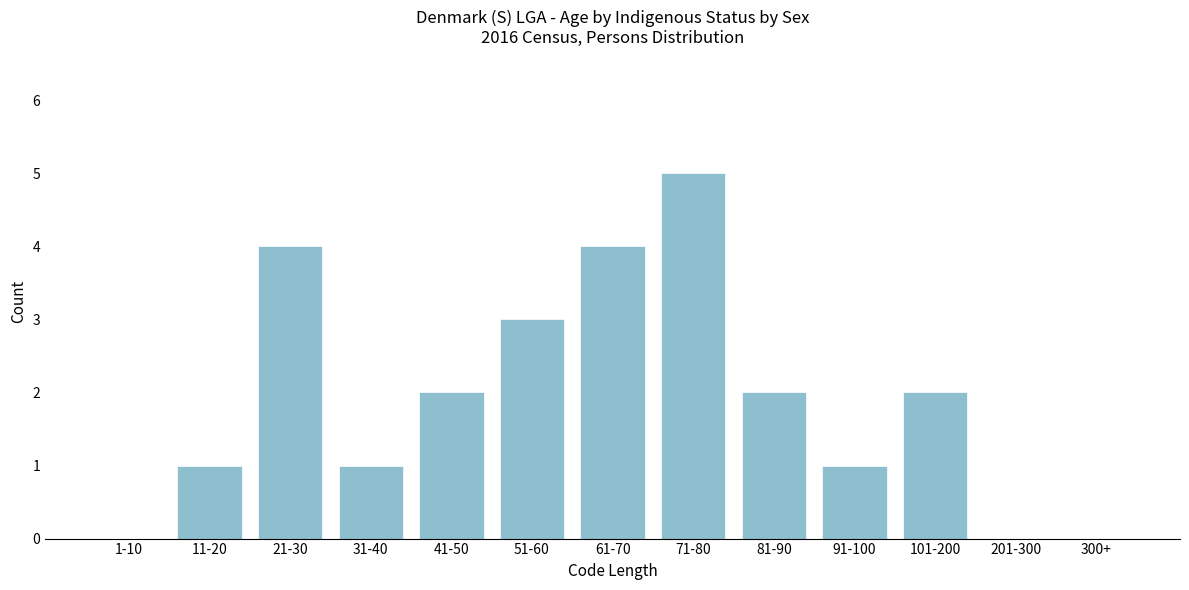

Reading left to right, transcribe all the data shown in this chart.

1-10=0	11-20=1	21-30=4	31-40=1	41-50=2	51-60=3	61-70=4	71-80=5	81-90=2	91-100=1	101-200=2	201-300=0	300+=0